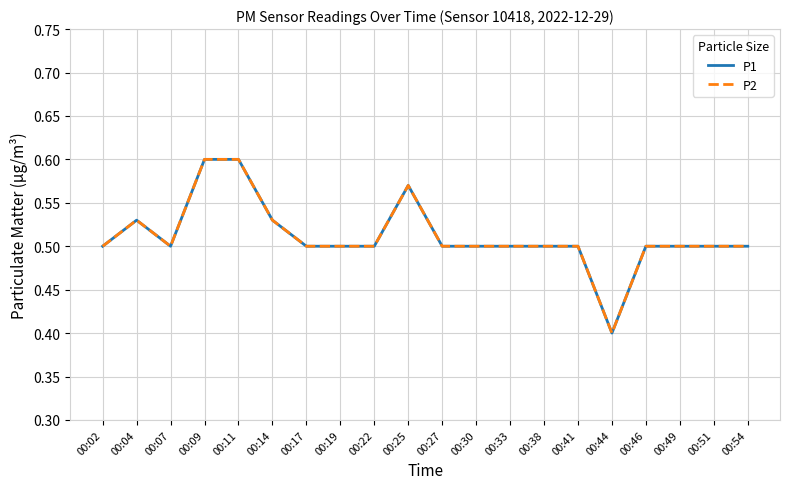

Does the chart have visible grid lines?

Yes